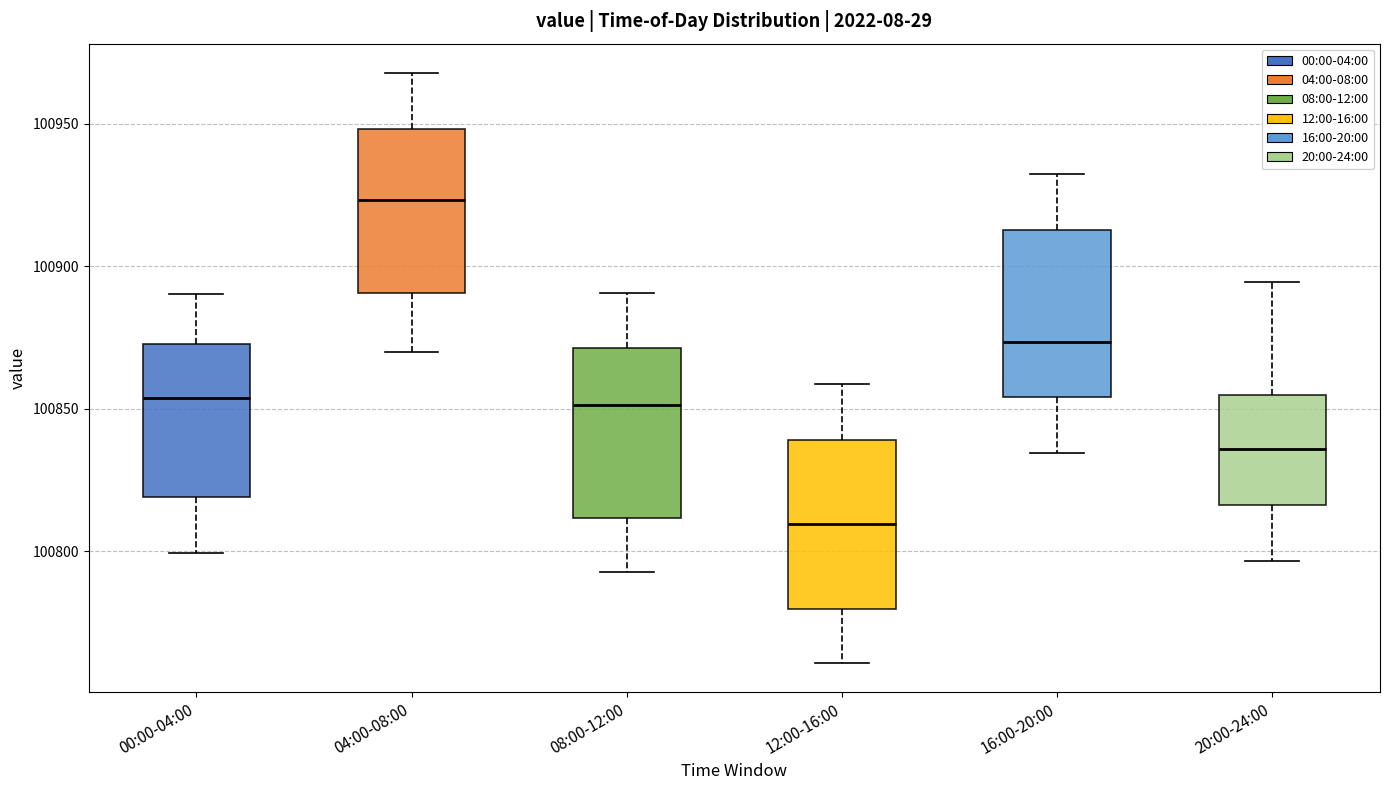

Where is the lower edge of the box for 00:00-04:00 on the y-axis? The values are not printed on the chart, so give them approximately, as read against the axis.

100820